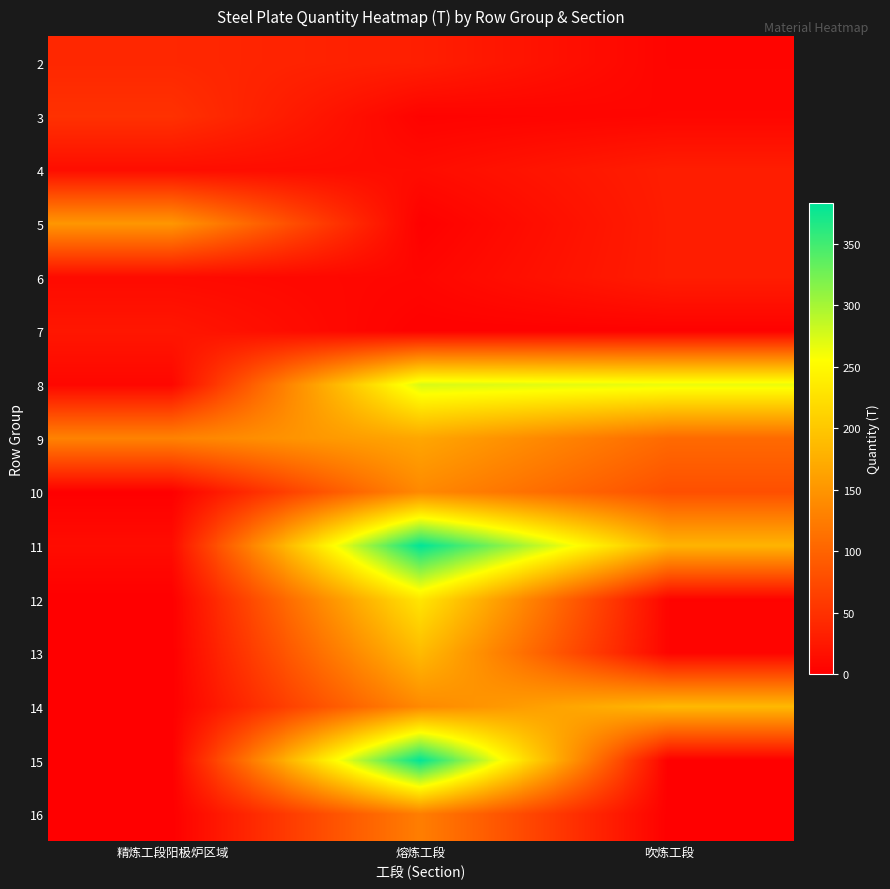

At how many categories does at least one series exceed 311?

1